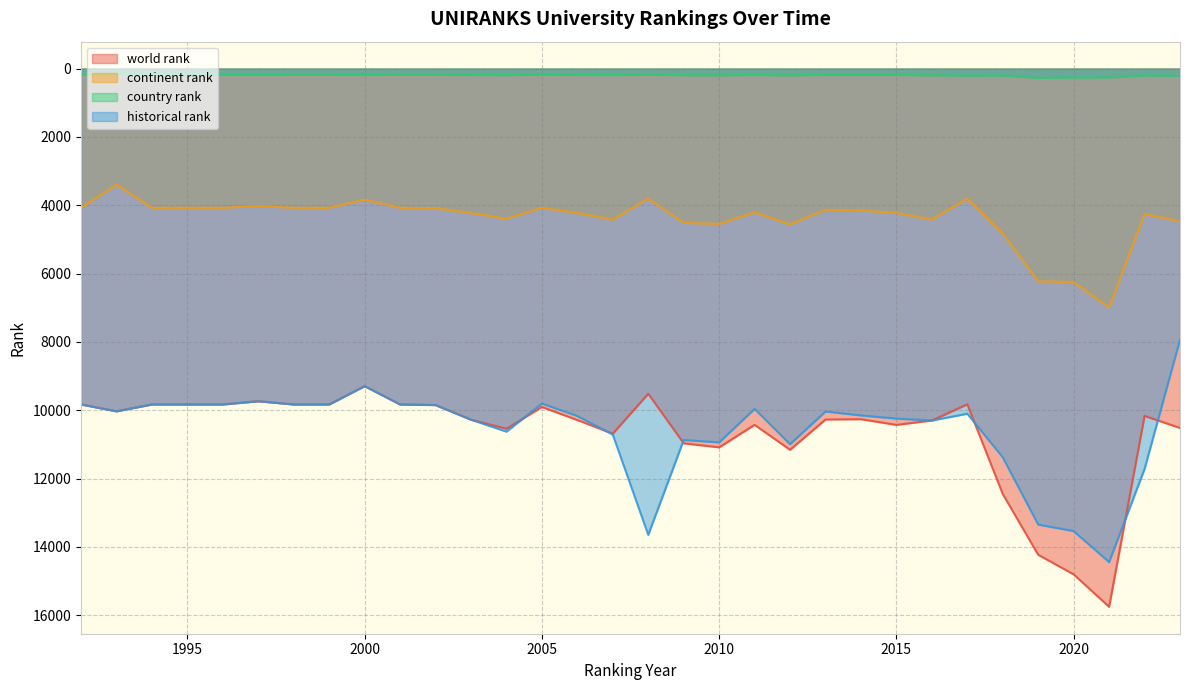

Reading right to left, transcribe all the data shown in this chart.

world rank: 10519.0	10167.0	15755.0	14805.0	14232.0	12453.0	9828.0	10301.0	10429.0	10263.0	10272.0	11159.0	10428.0	11087.0	10968.0	9519.0	10686.0	10287.0	9905.0	10542.0	10277.0	9849.0	9832.0	9295.0	9832.0	9832.0	9737.0	9832.0	9832.0	9832.0	10032.0	9832.0
continent rank: 4469.0	4261.0	6993.0	6250.0	6228.0	4828.0	3808.0	4420.0	4225.0	4153.0	4135.0	4561.0	4210.0	4547.0	4518.0	3802.0	4424.0	4226.0	4075.0	4397.0	4229.0	4087.0	4076.0	3838.0	4076.0	4076.0	4026.0	4076.0	4076.0	4076.0	3398.0	4076.0
country rank: 211.0	200.0	258.0	259.0	270.0	201.0	203.0	195.0	185.0	184.0	185.0	196.0	186.0	195.0	193.0	177.0	189.0	186.0	171.0	191.0	185.0	178.0	178.0	175.0	178.0	178.0	175.0	178.0	178.0	178.0	173.0	178.0
historical rank: 7931.3	11718.0	14445.0	13538.5	13348.0	11378.5	10102.5	10302.5	10245.0	10152.0	10038.0	10995.0	9961.5	10941.0	10871.5	13648.0	10715.0	10169.0	9806.0	10627.0	10277.0	9849.0	9832.0	9295.0	9832.0	9832.0	9737.0	9832.0	9832.0	9832.0	10032.0	9832.0